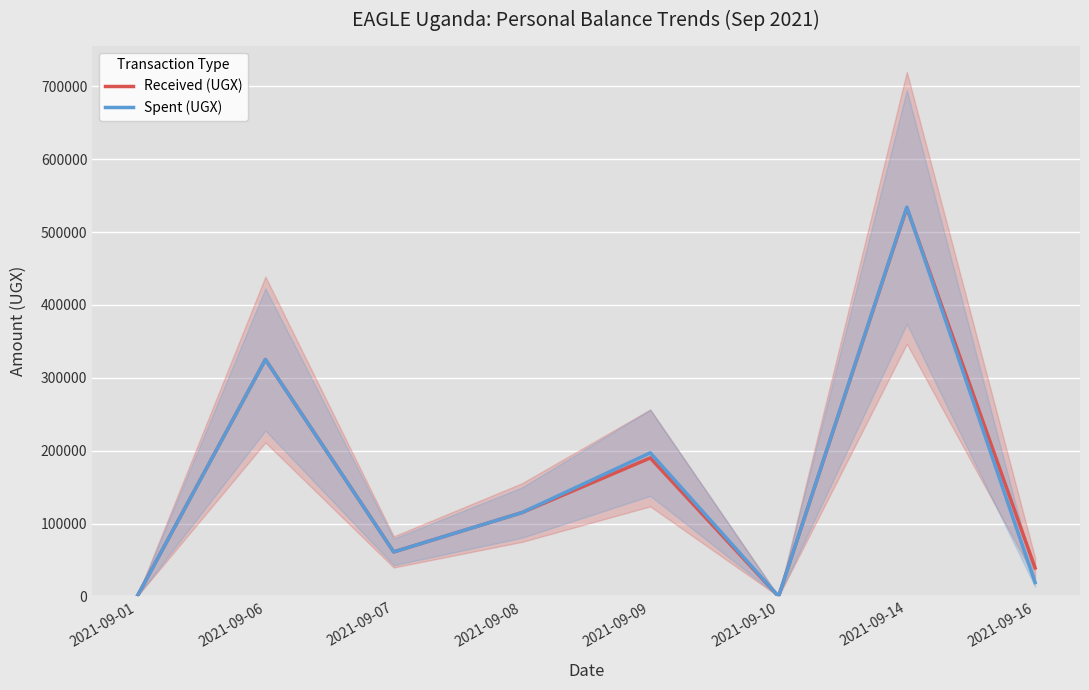

What is the difference between the highest and lowest values at 2021-09-09?

7000